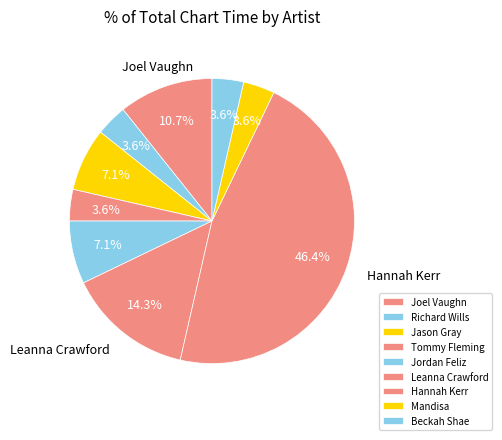

True or false: Beckah Shae accounts for 11% of the total.

False